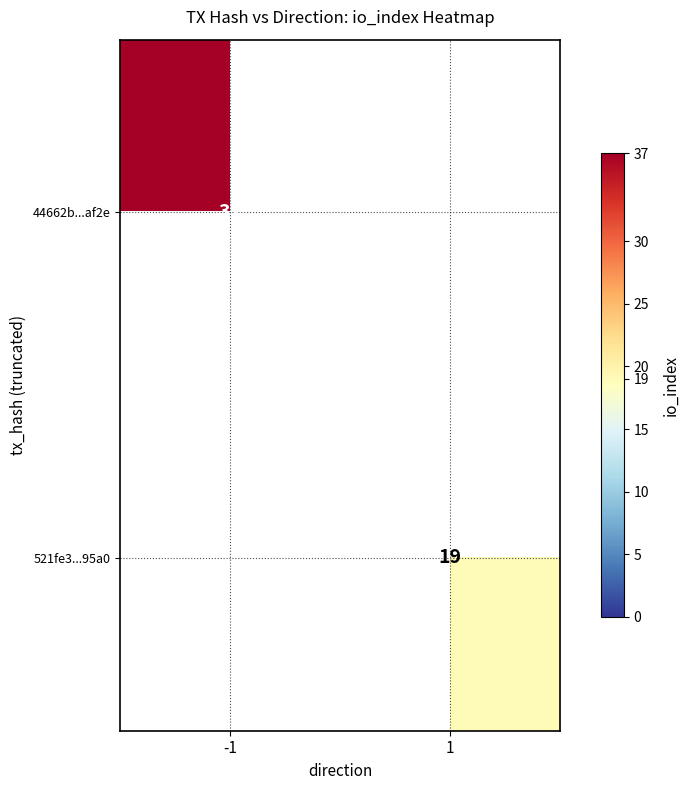

The value of 44662b...af2e at -1 is 37. True or false?

True